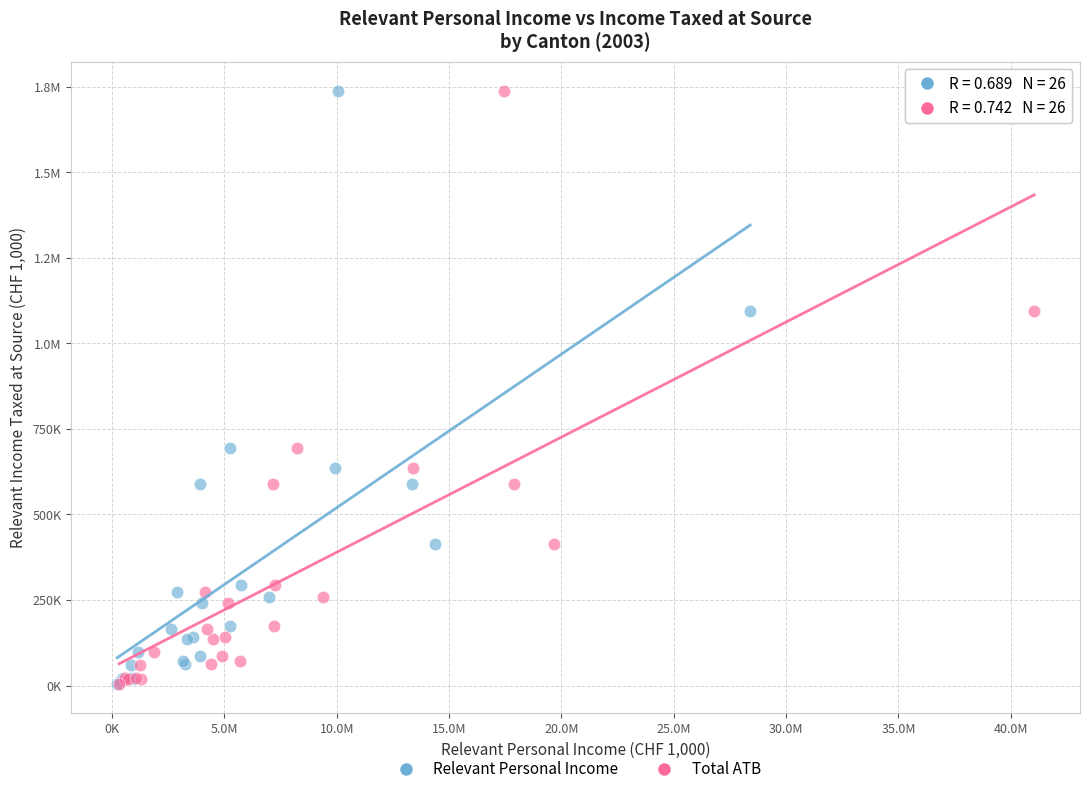

What are all the series names shown in the legend?

Relevant Personal Income, Total ATB